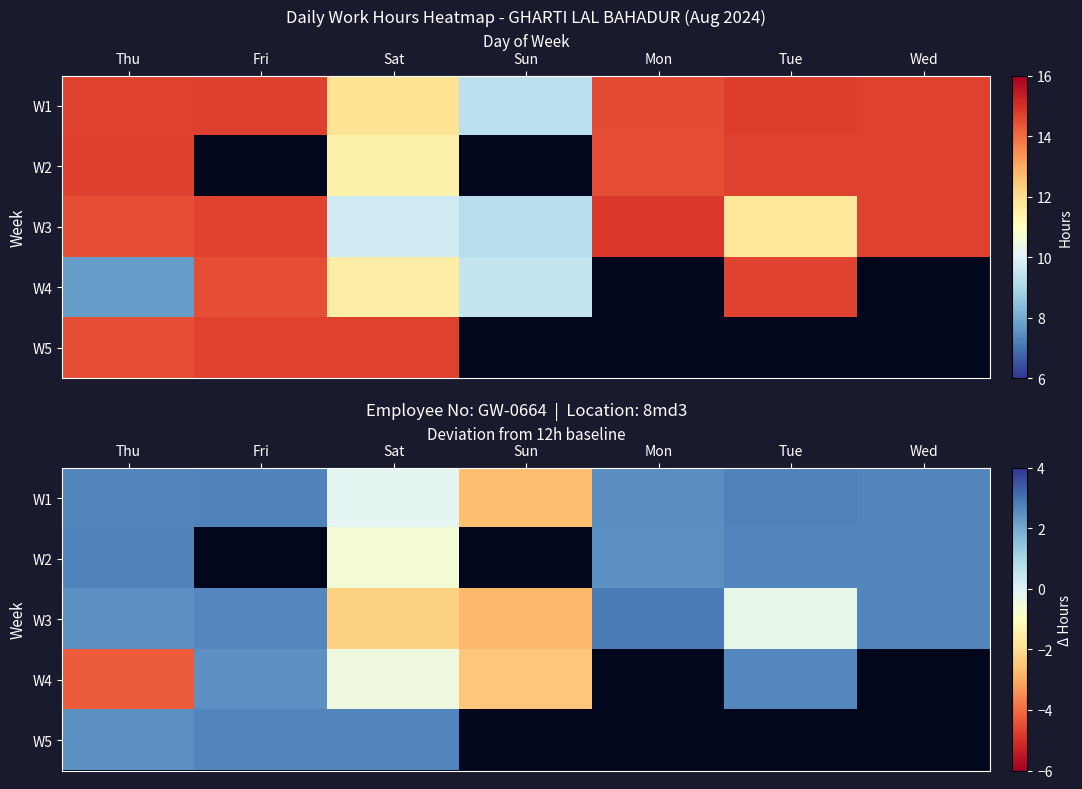

List the labels in order of W1 value, largest first.

Tue, Fri, Wed, Thu, Mon, Sat, Sun